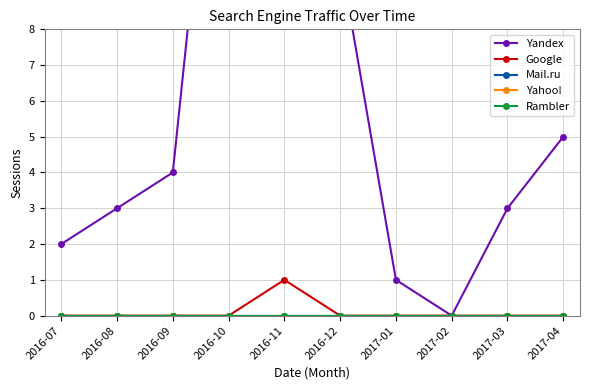

At which label does Rambler reach its minimum?

2016-07